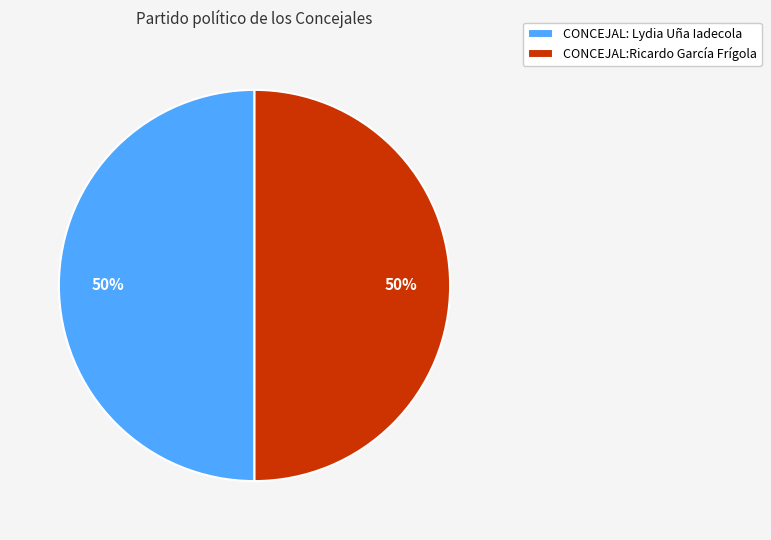

The CONCEJAL:Ricardo García Frígola slice represents 50% of the pie. True or false?

True